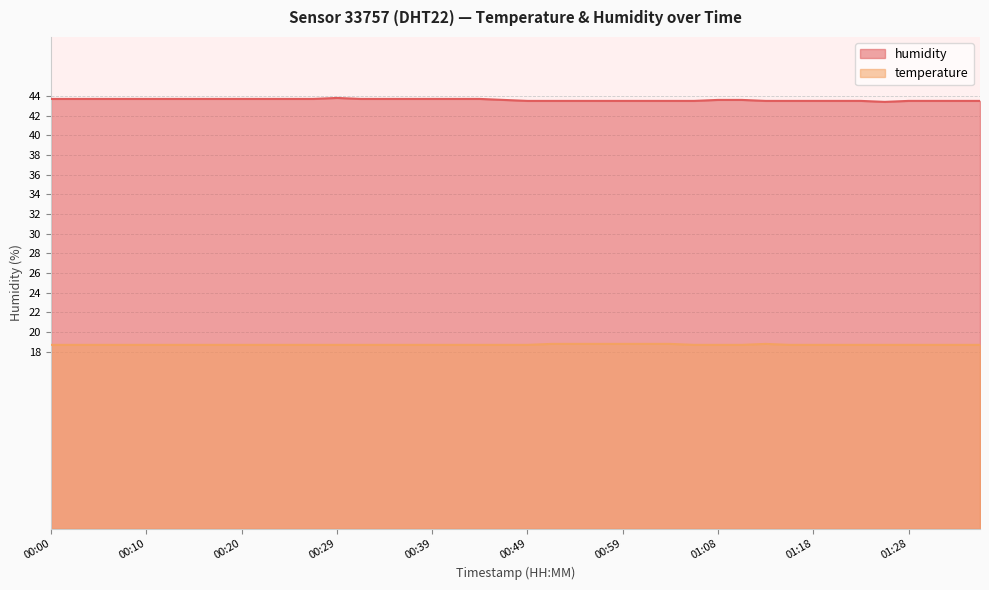

Which has a higher value, 00:42 or 01:33?

00:42